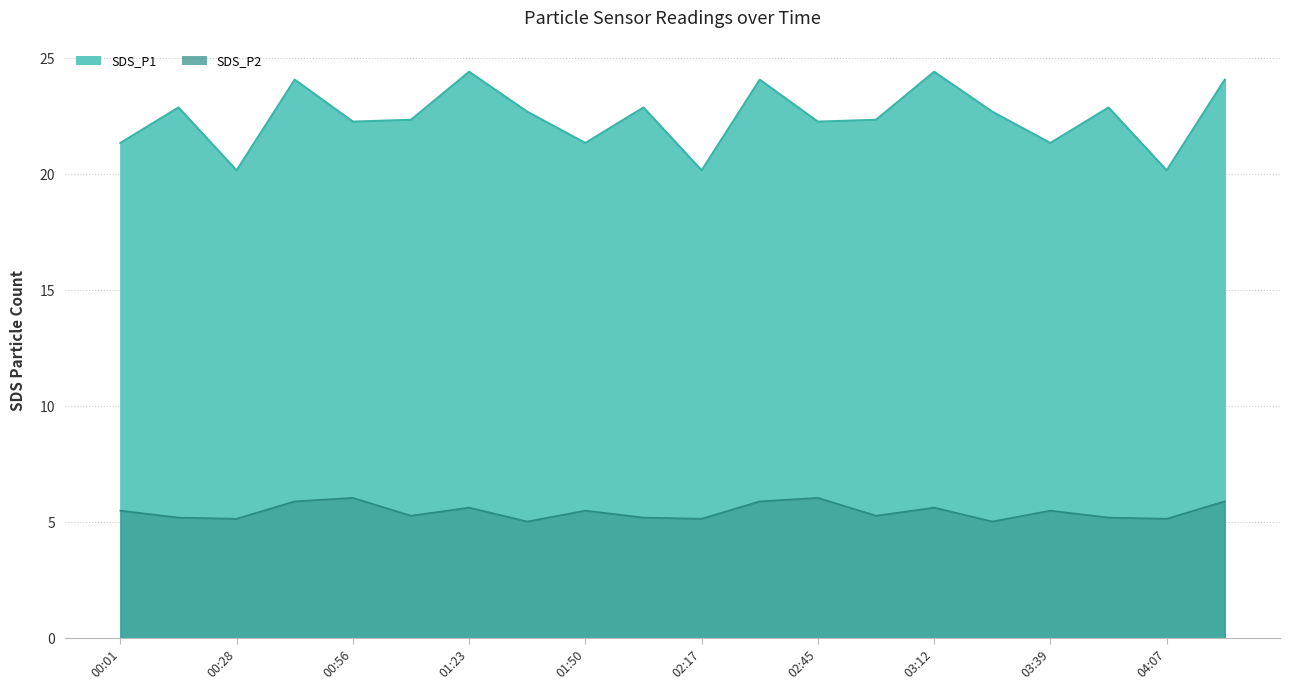

What are all the series names shown in the legend?

SDS_P1, SDS_P2